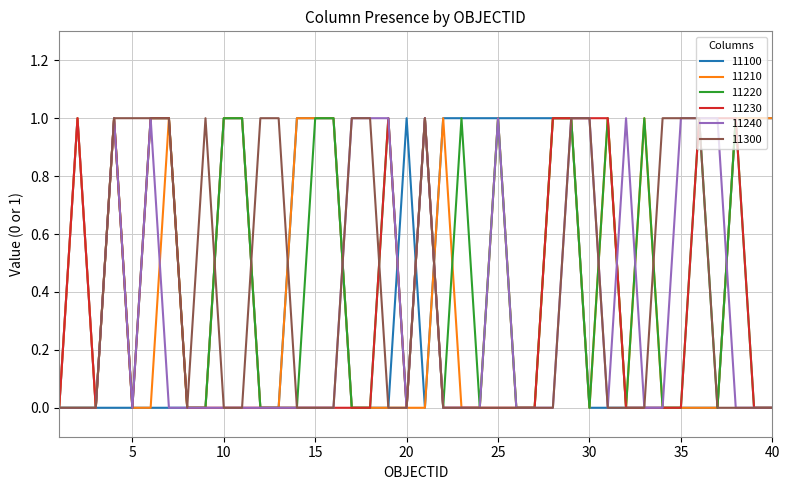

True or false: 11220 and 11230 intersect in this chart.

False